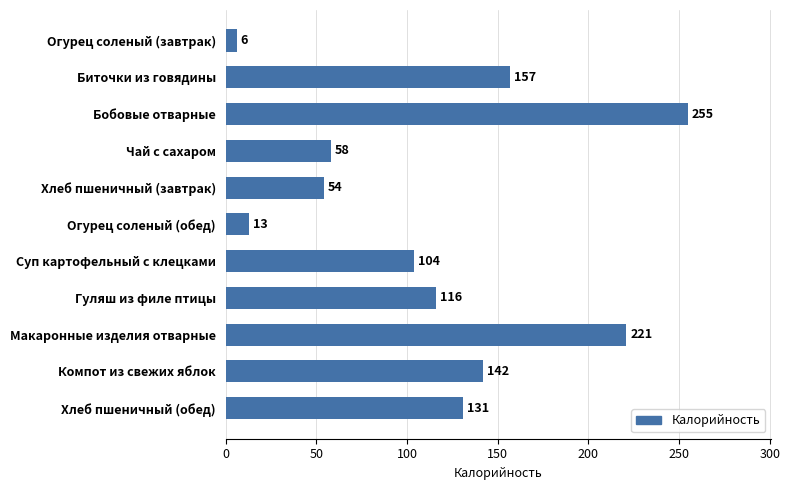

What is the label of the 8th bar from the top?

Гуляш из филе птицы